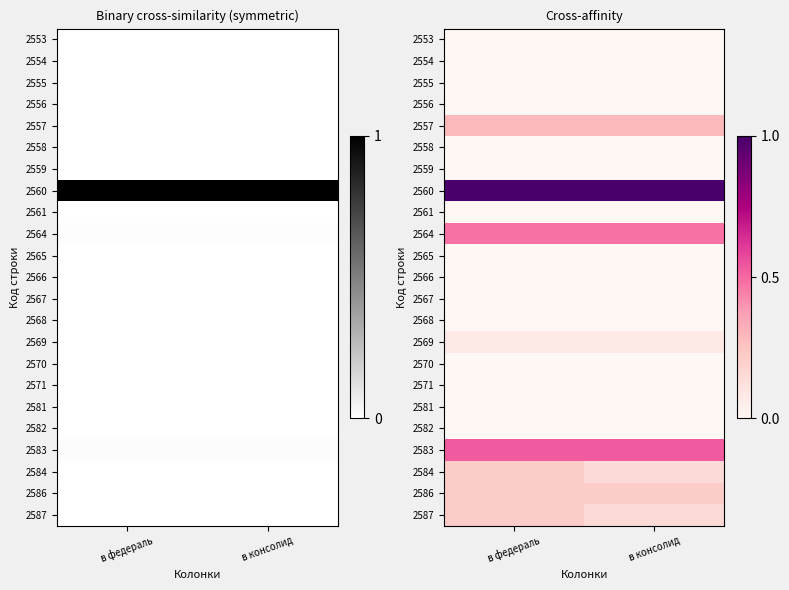

Which label corresponds to the smallest value in the chart?

в федераль